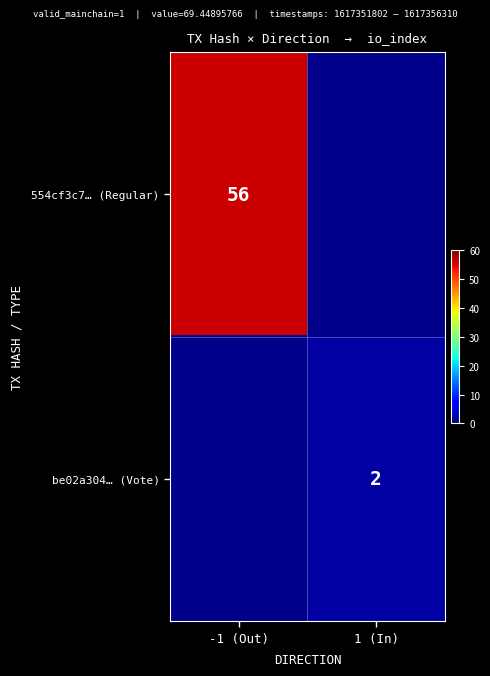

The 554cf3c7… (Regular) series shows 56 at -1 (Out). True or false?

True